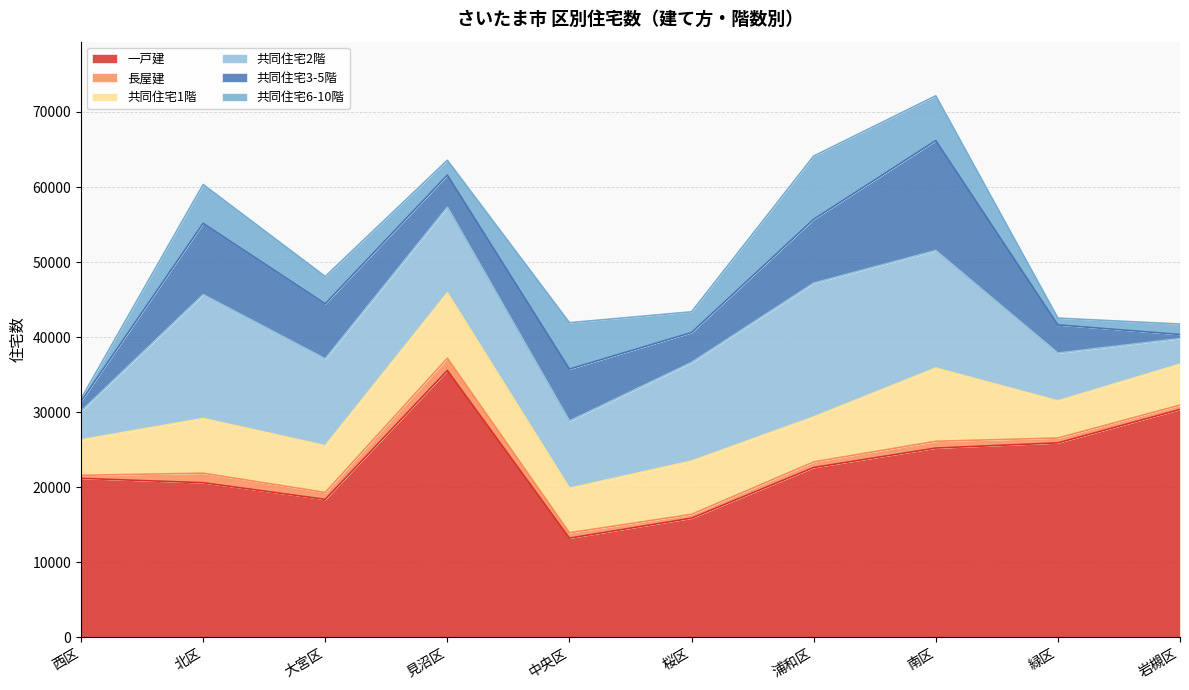

At which category is the sum across all series the highest?

南区